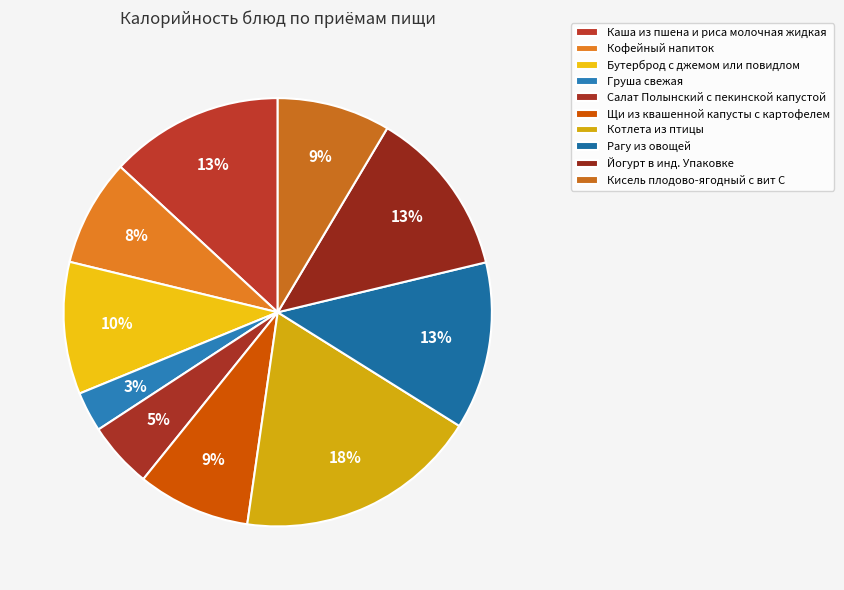

How many segments does this pie chart have?

10